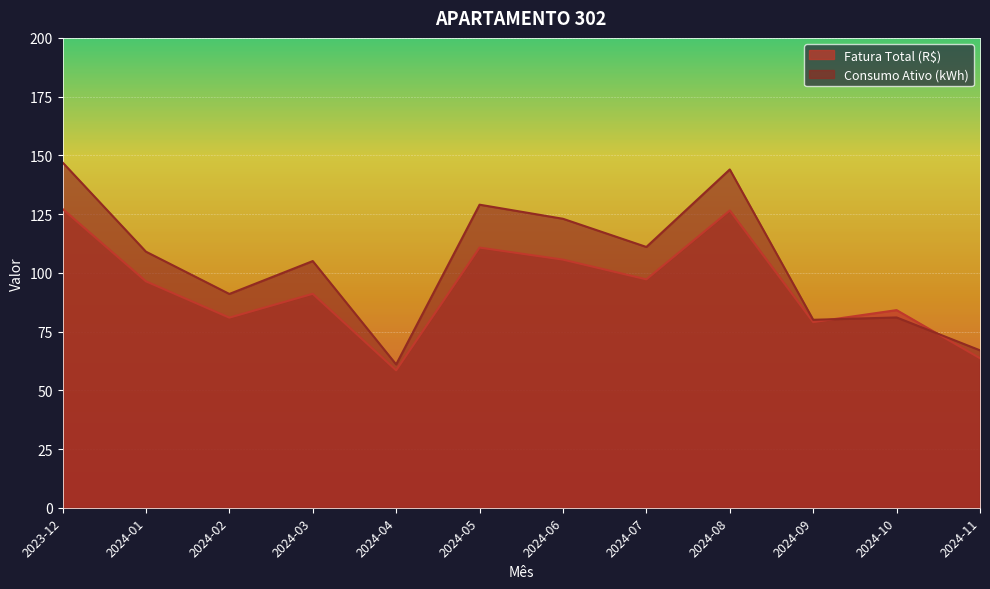

What is the sum of the Fatura Total (R$) values at 2024-02 and 2024-04?

139.4